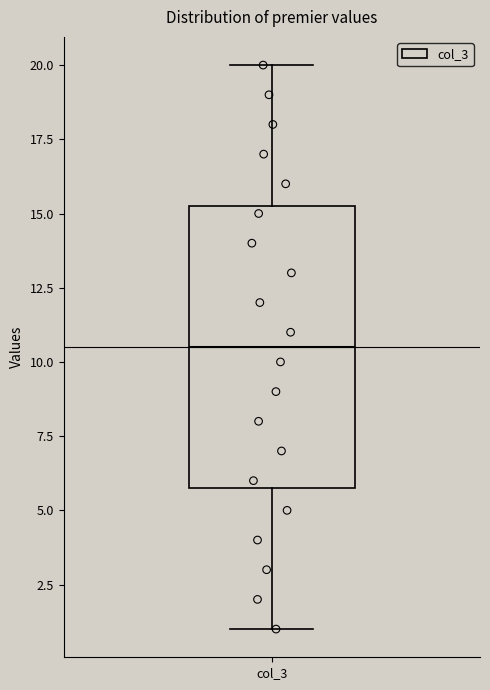

Where does the upper whisker of the box for col_3 end on the y-axis? The values are not printed on the chart, so give them approximately, as read against the axis.

20.0